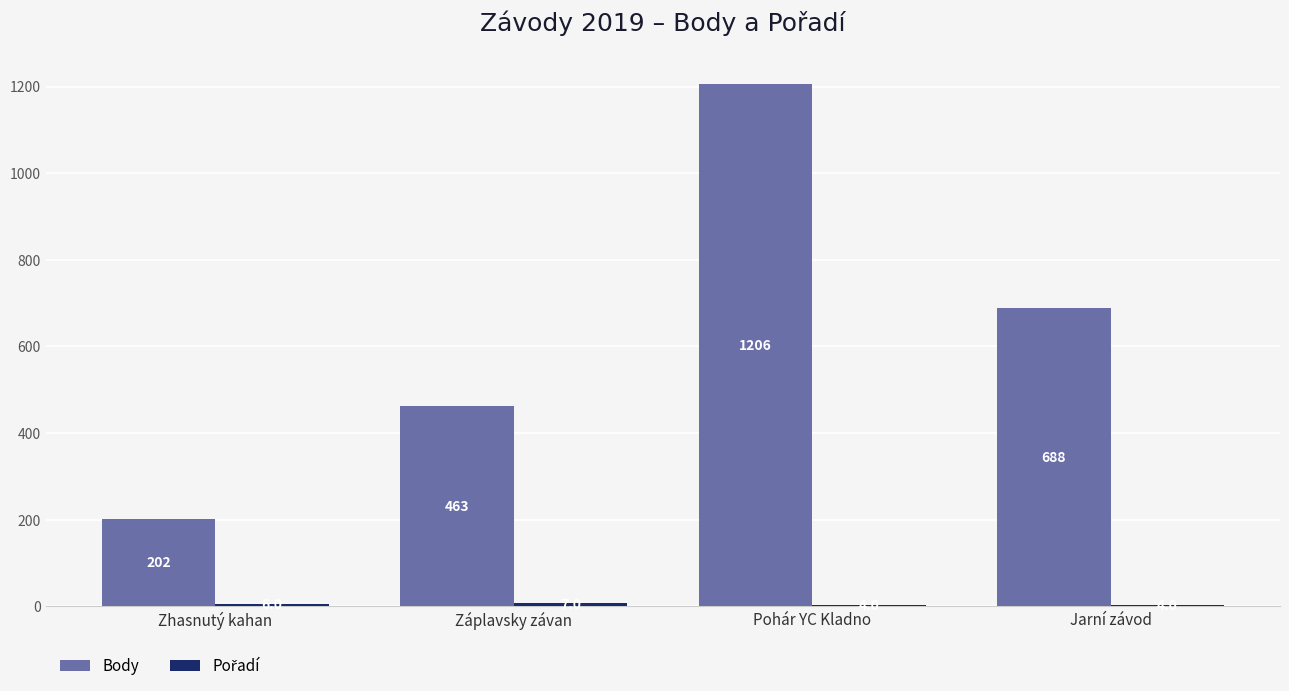

The Body series shows 688 at Jarní závod. True or false?

True